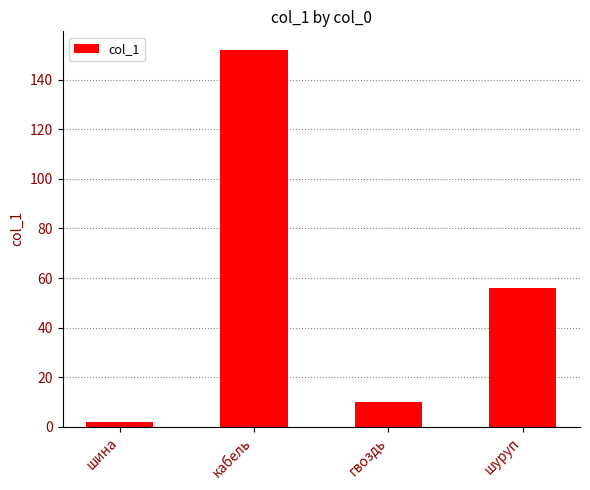

What position from the left is шуруп?

4